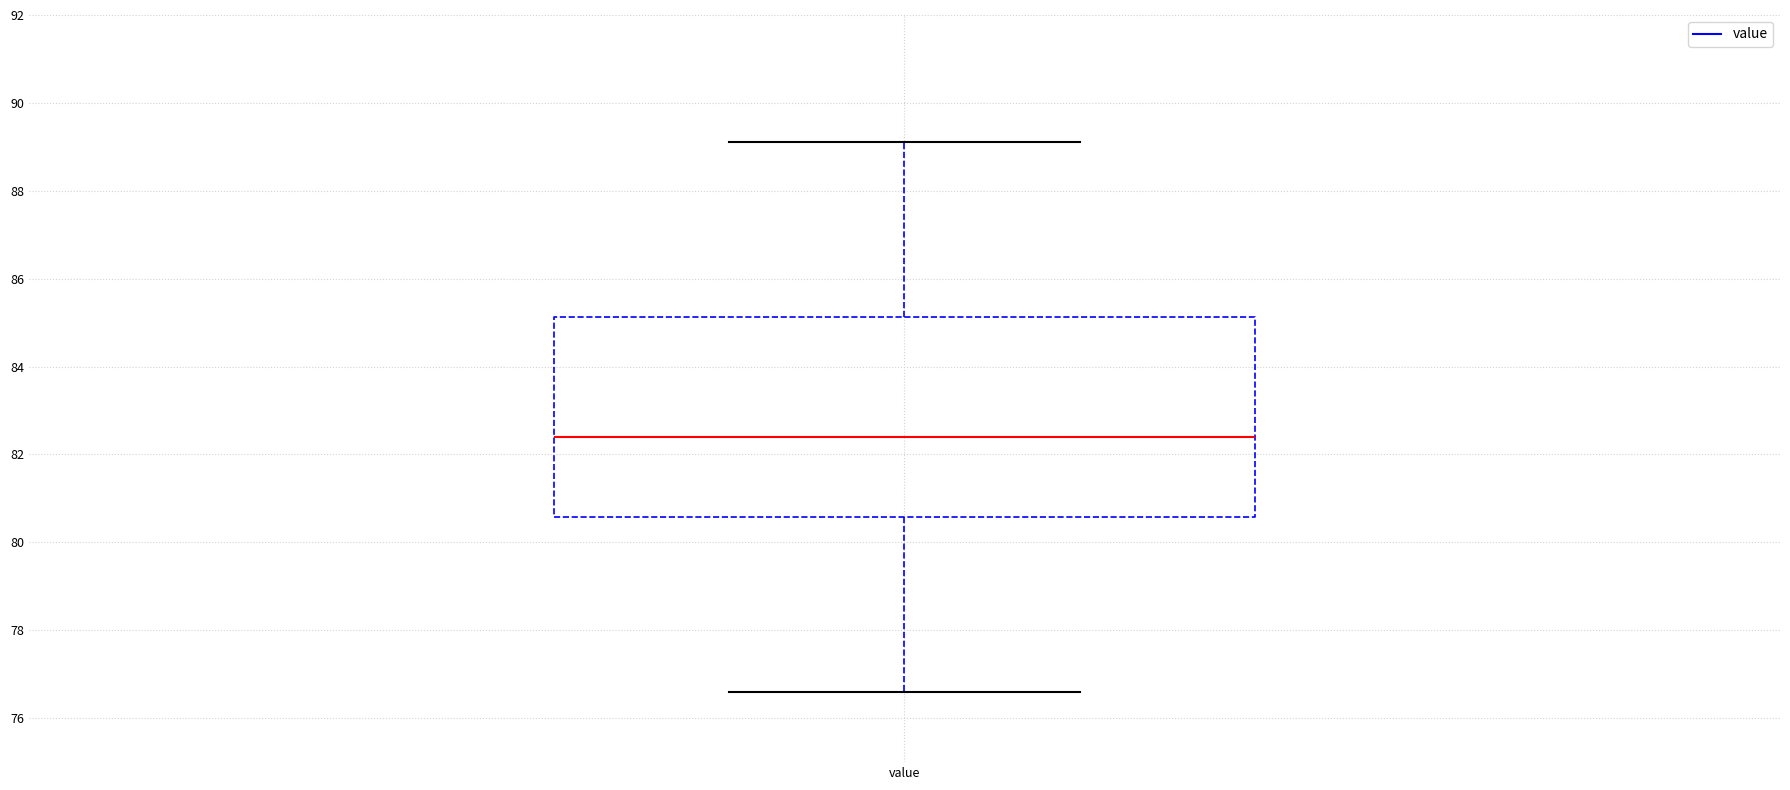

Read this box plot against the y-axis: the position of the median line, the range covered by the box, and the ends of both whiskers. The values are not printed on the chart, so give them approximately, as read against the axis.

median 82.4, box 80.6 to 85.2, whiskers 76.6 to 89.2